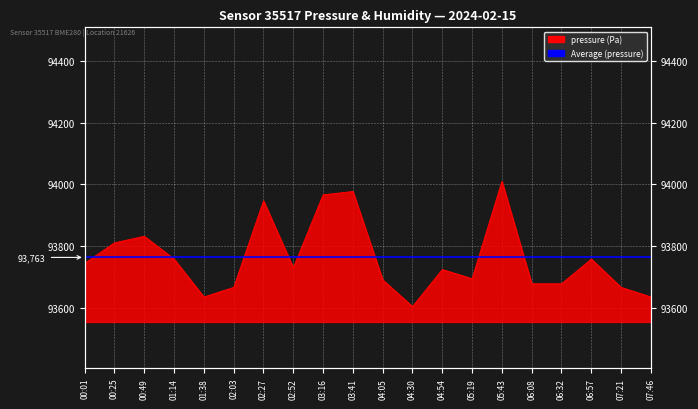

List the labels in order of value, largest first.

05:43, 03:41, 03:16, 02:27, 00:49, 00:25, 01:14, 06:57, 00:01, 02:52, 04:54, 05:19, 04:05, 06:08, 06:32, 02:03, 07:21, 01:38, 07:46, 04:30